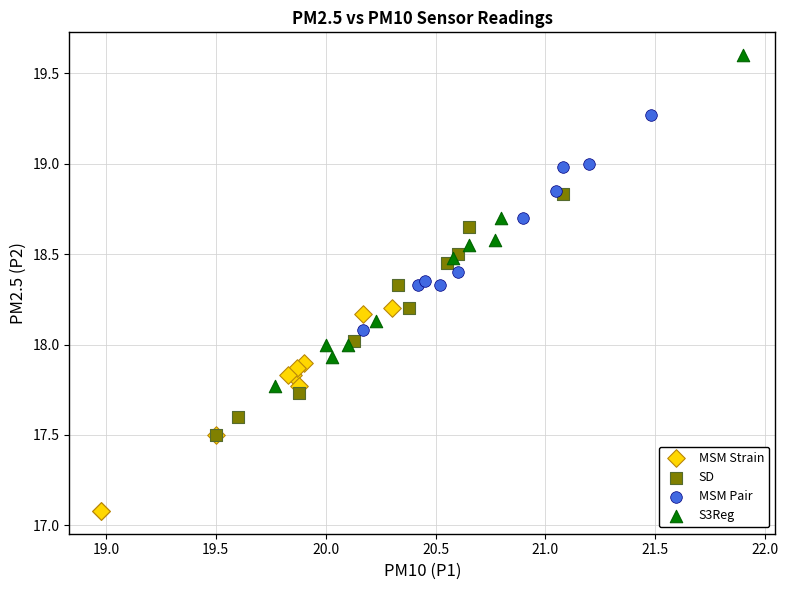

Which series has the largest Y range (max minus min)?

S3Reg